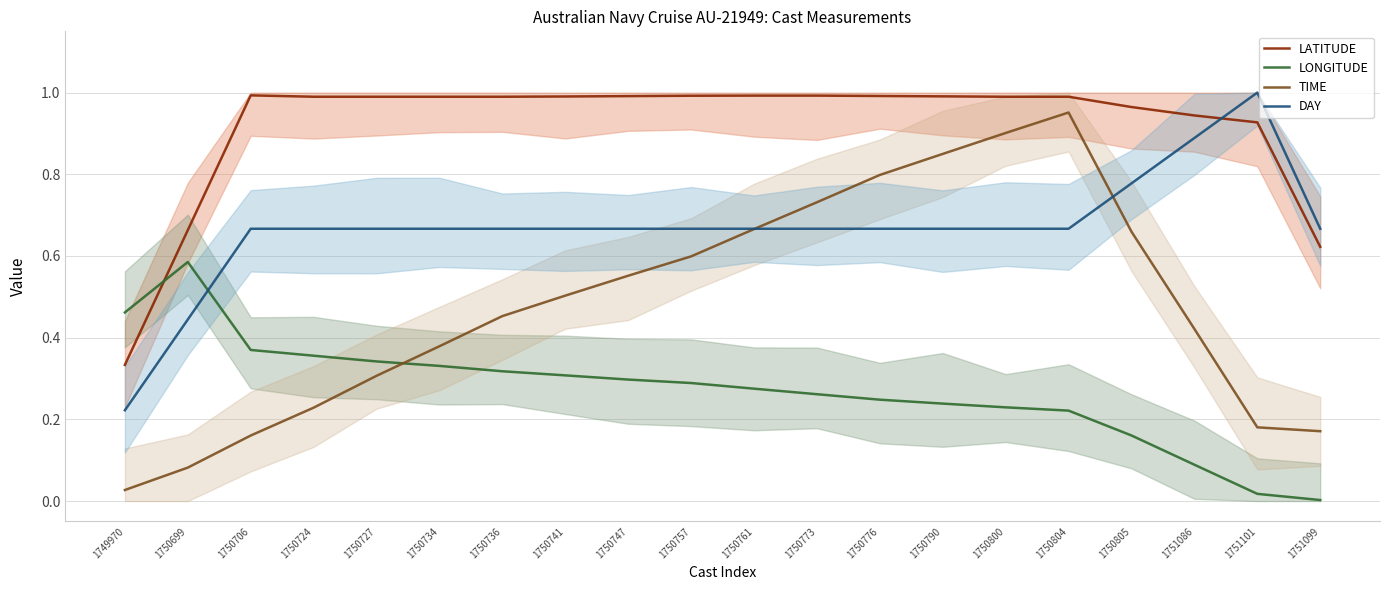

True or false: DAY has more than 1 points higher than both neighbors.

False